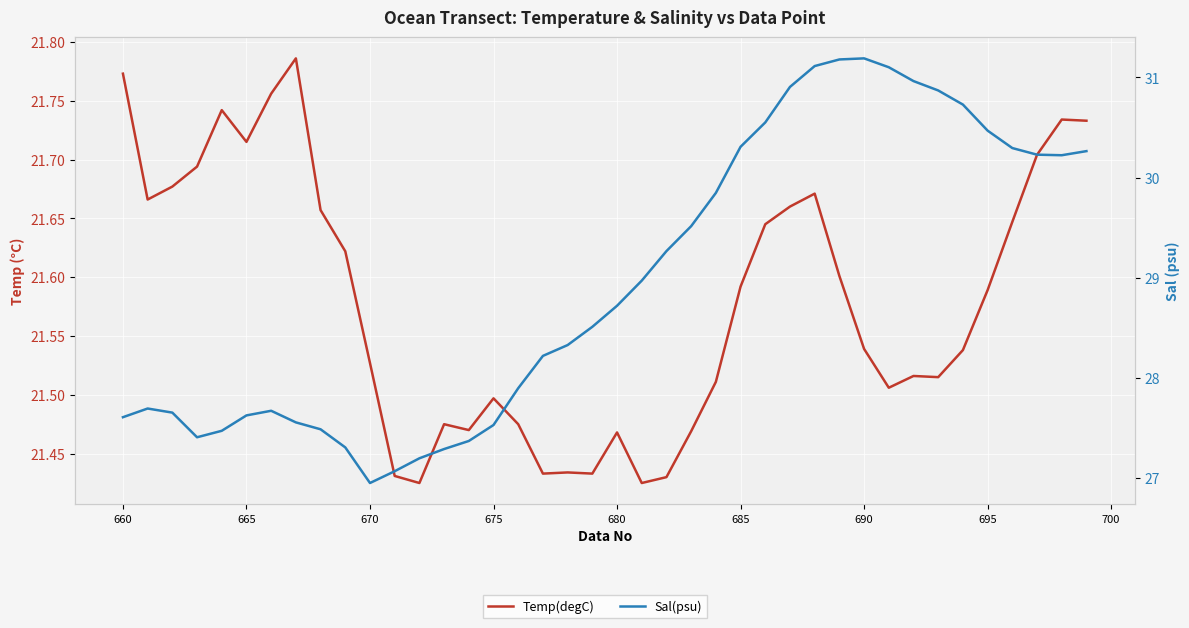

True or false: Temp(degC) and Sal(psu) intersect in this chart.

False